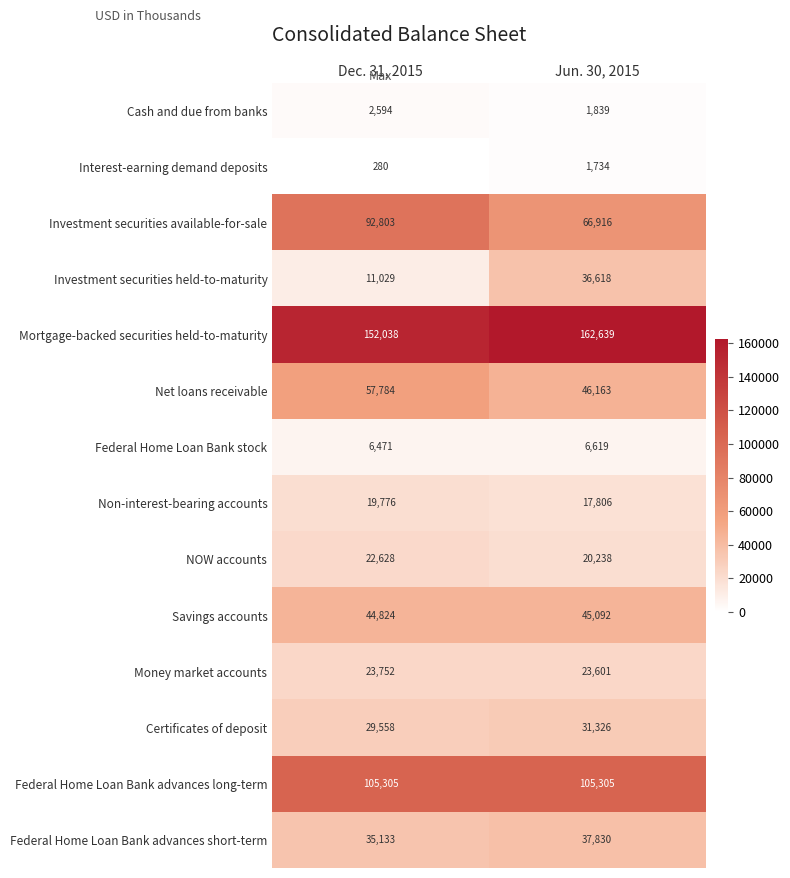

What is the sum of all Investment securities available-for-sale values?

159719